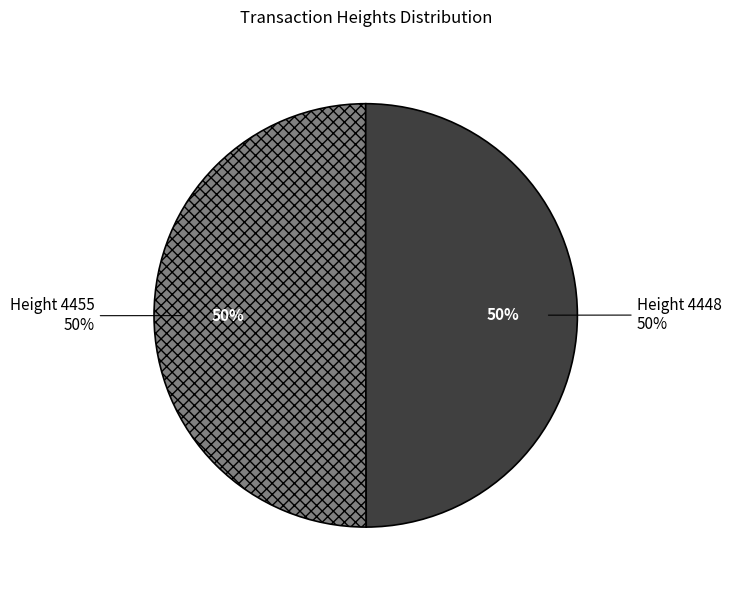

Rank the categories by value from highest to lowest.

4455, 4448